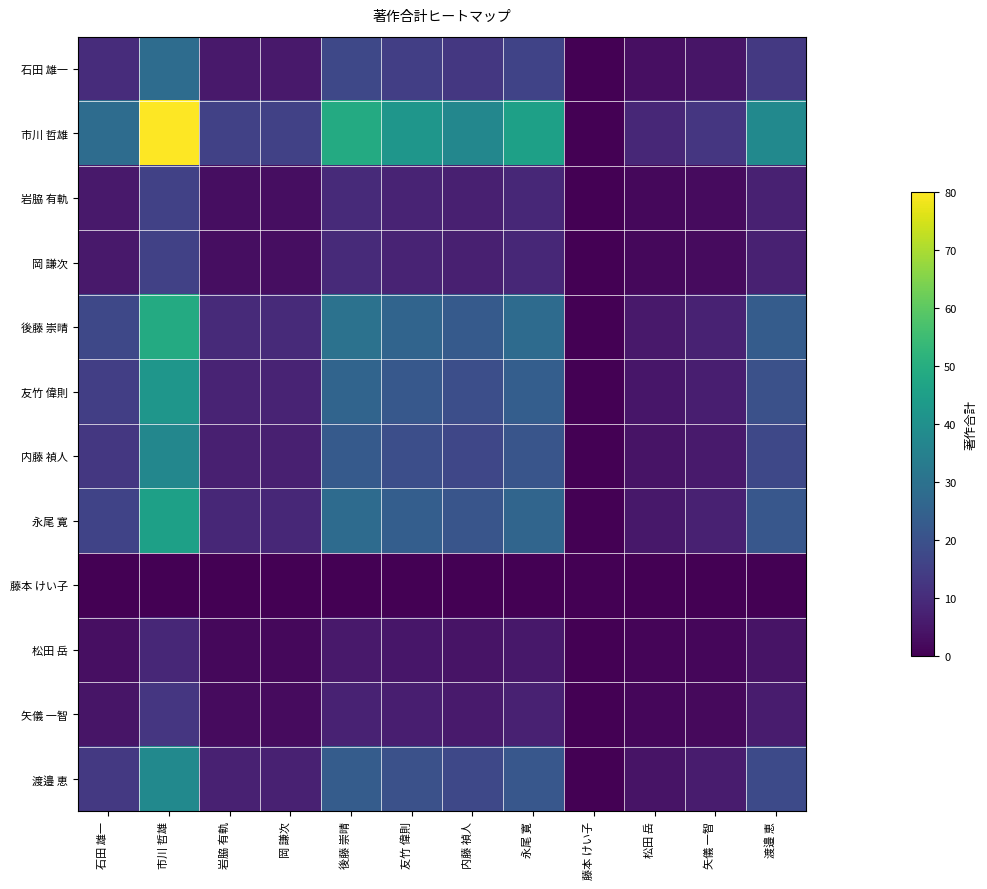

Which series changed the most between 岡 謙次 and 矢儀 一智?

市川 哲雄